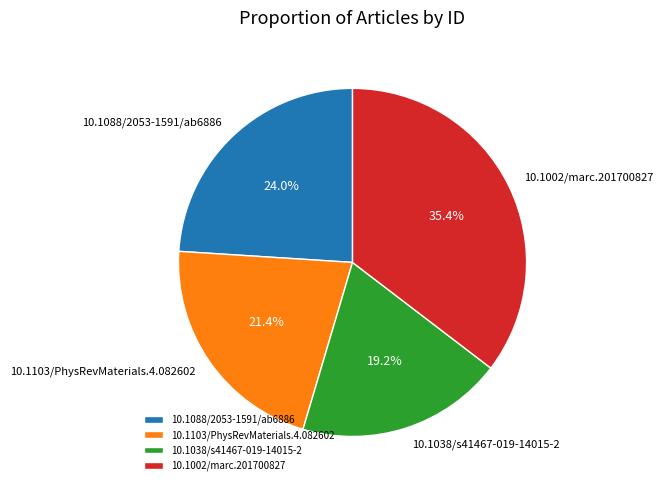

Rank the categories by value from highest to lowest.

10.1002/marc.201700827, 10.1088/2053-1591/ab6886, 10.1103/PhysRevMaterials.4.082602, 10.1038/s41467-019-14015-2